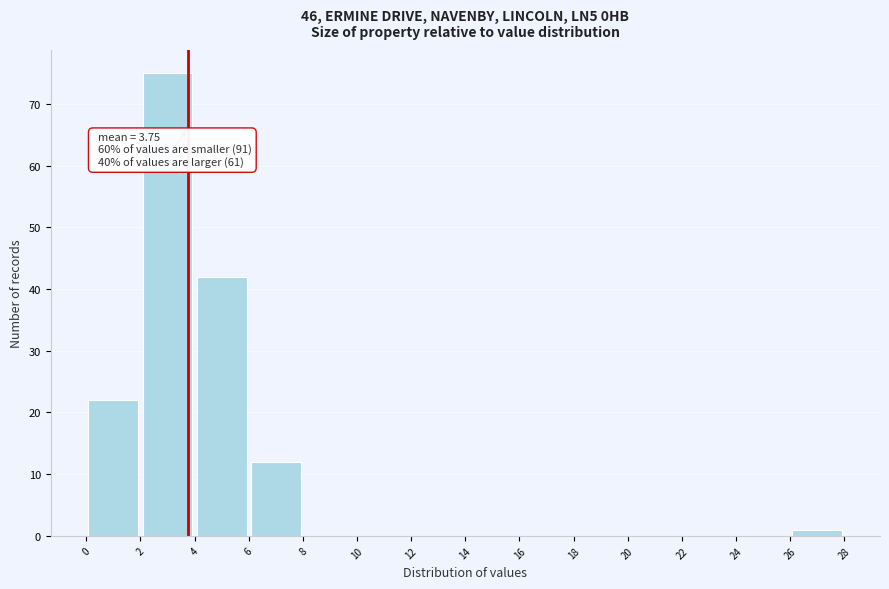

Over which range of the x-axis is the bar tallest?

2 to 4